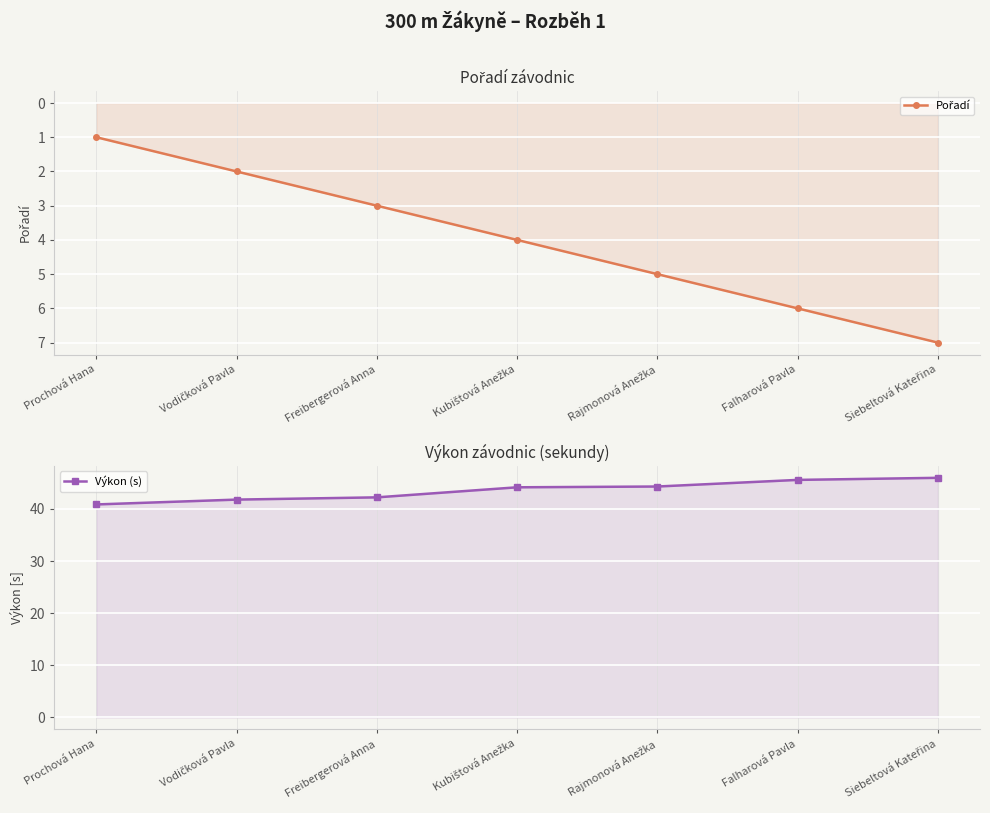

The value of Výkon (s) at Freibergerová Anna is 13.4. True or false?

False